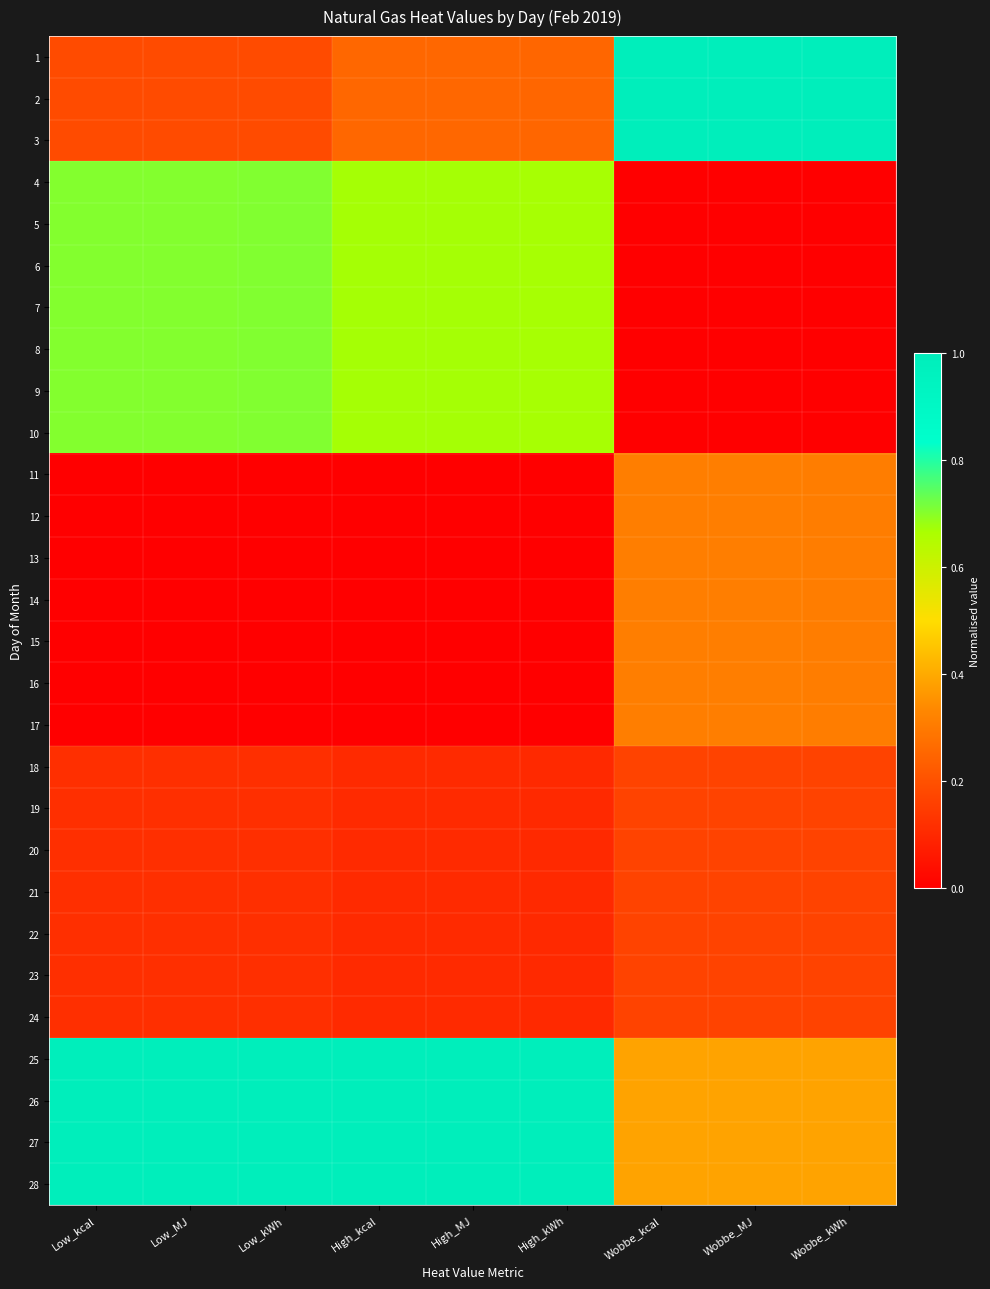

What is the spread (max minus min) of values at Low_MJ?

1.0